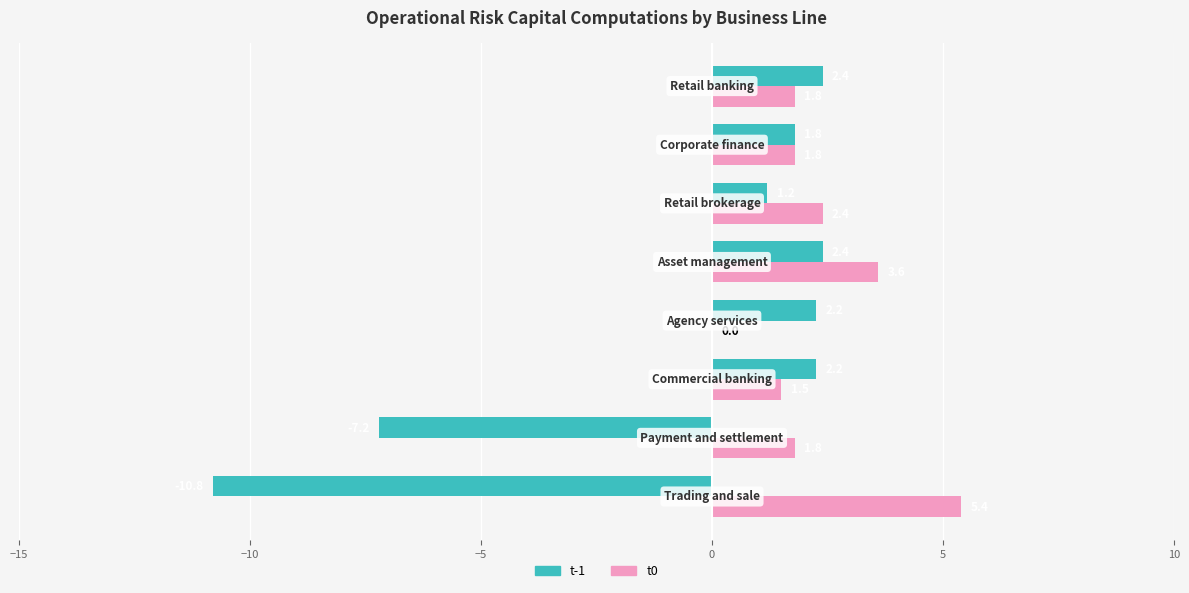

What is the highest value of the t-1 series?

2.4